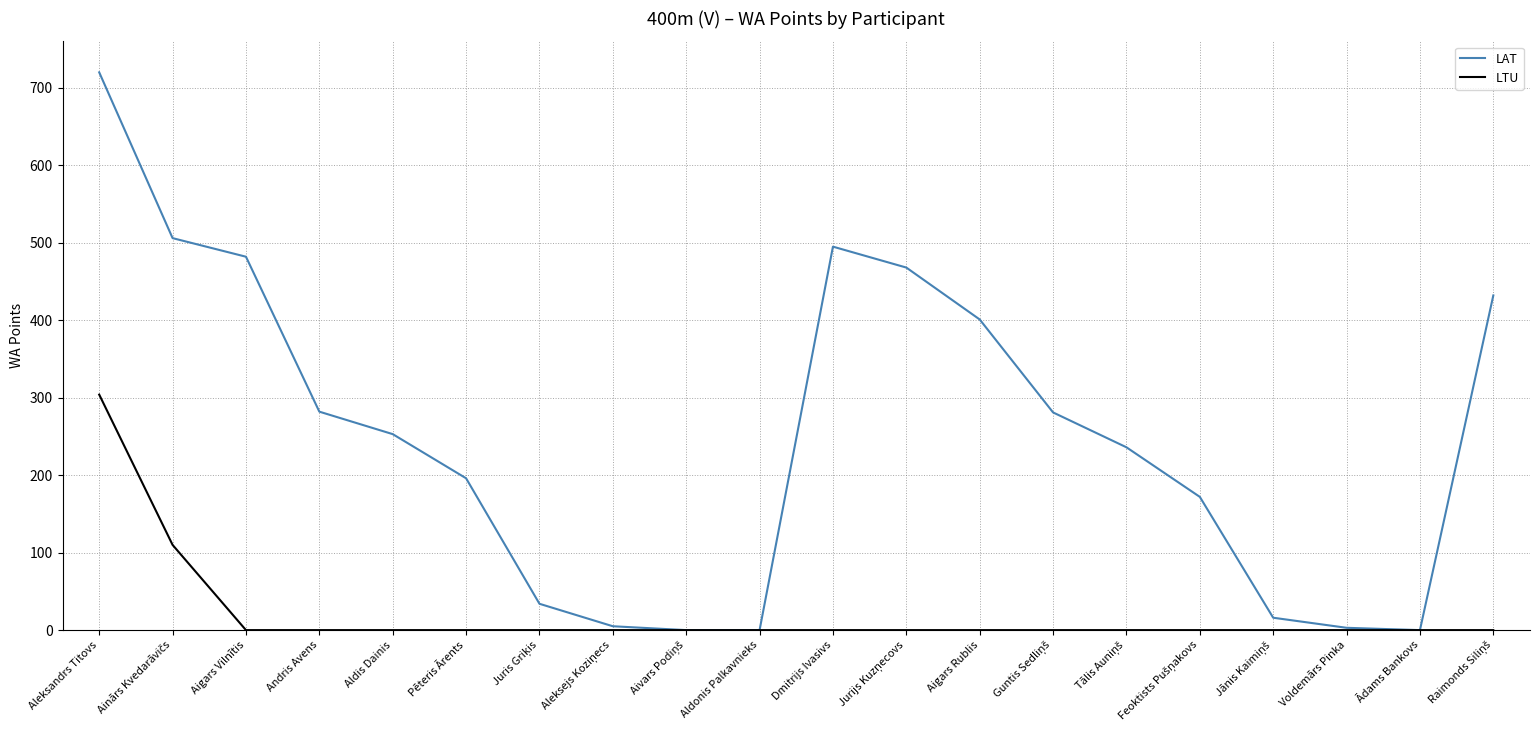

List the series in order of their peak value, highest first.

LAT, LTU